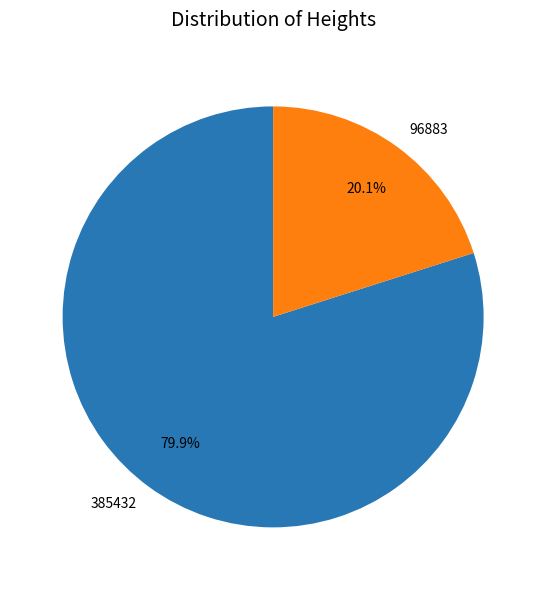

To the nearest percent, what is the combined percentage of 385432 and 96883?

100%